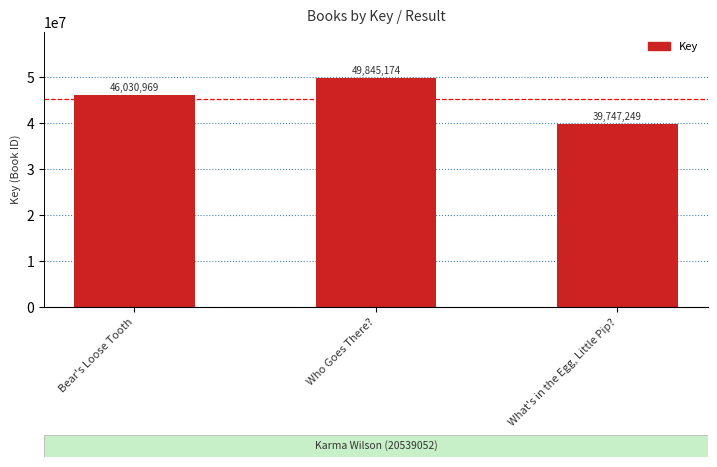

How many bars are there in total?

3